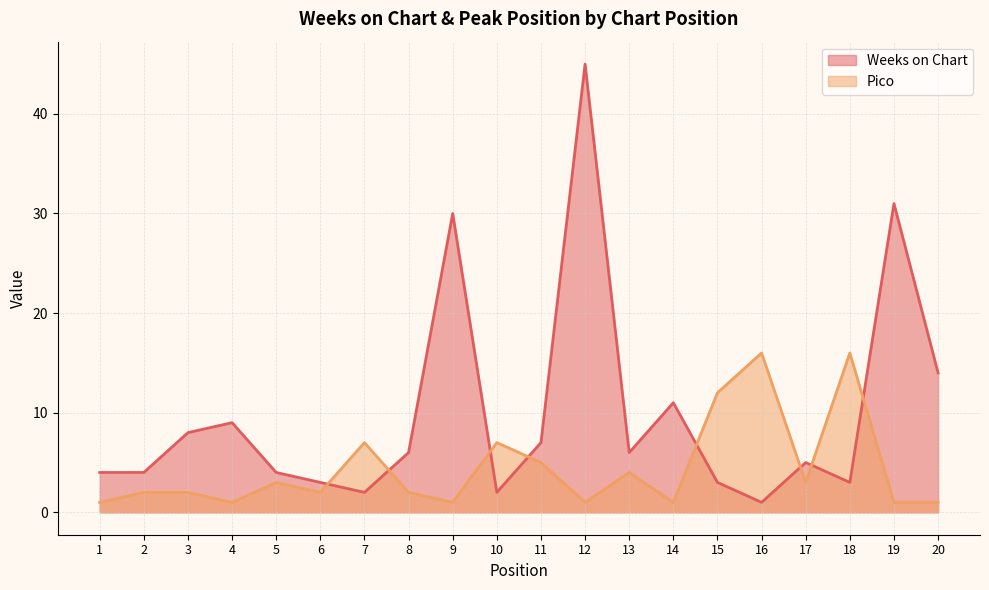

Which category has the lowest value in the Pico series?

1